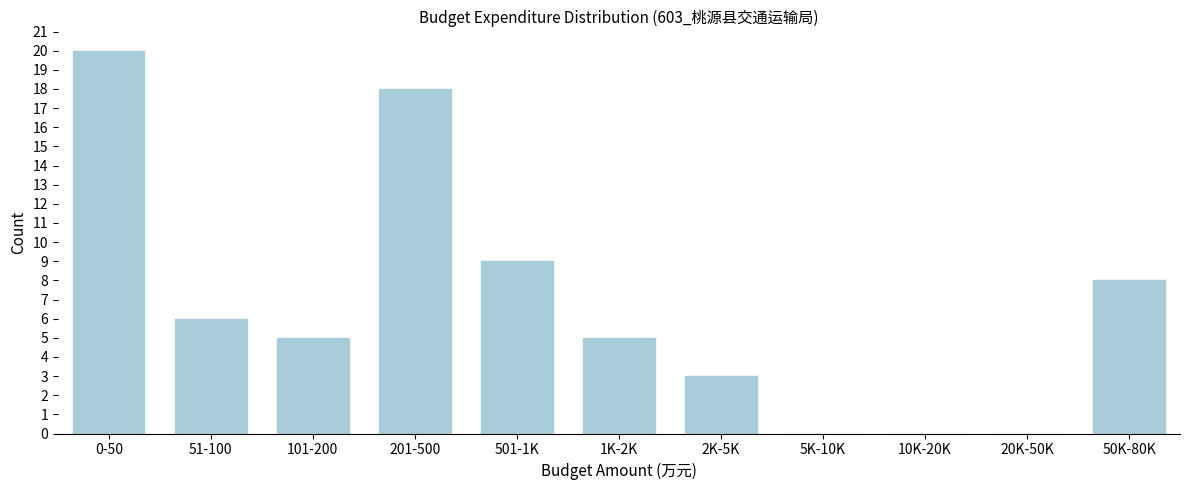

Reading left to right, transcribe all the data shown in this chart.

0-50=20	51-100=6	101-200=5	201-500=18	501-1K=9	1K-2K=5	2K-5K=3	5K-10K=0	10K-20K=0	20K-50K=0	50K-80K=8